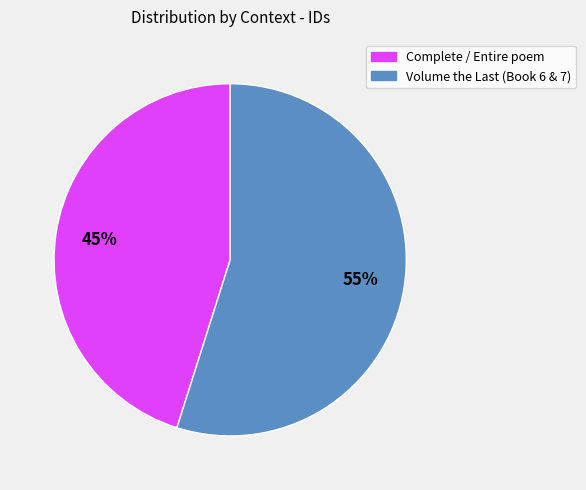

To the nearest percent, what is the difference between the largest and smallest slice percentages?

10%